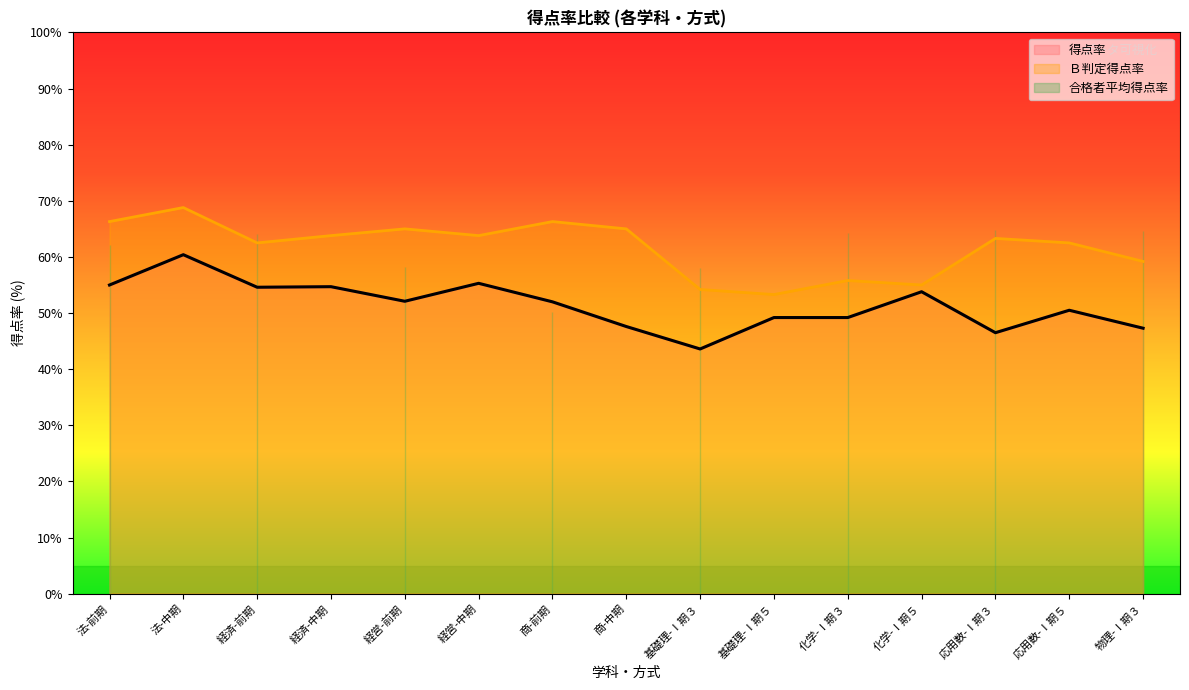

What position from the left is 経済-前期?

3